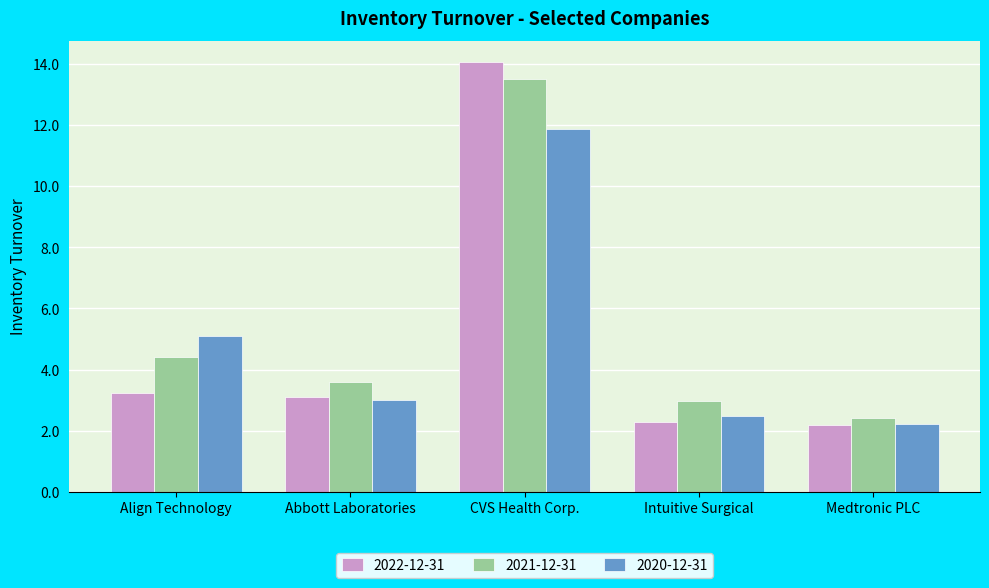

Which series has the widest spread of values?

2022-12-31